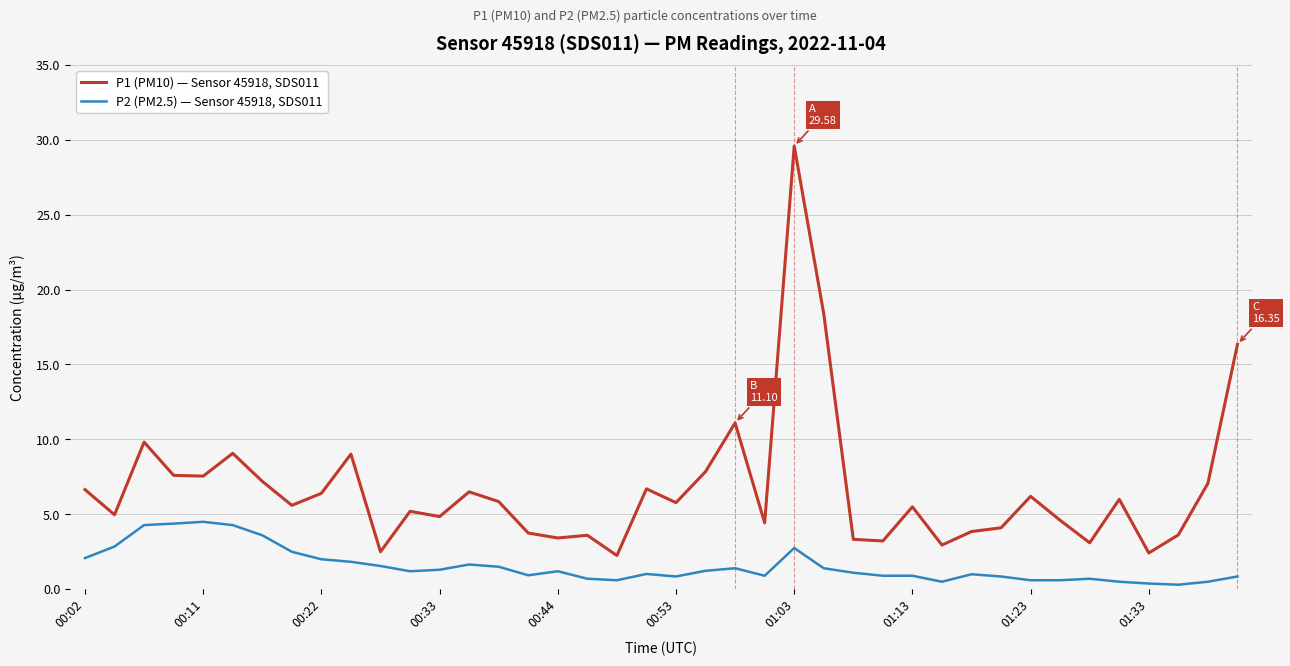

True or false: P1 (PM10) — Sensor 45918, SDS011 and P2 (PM2.5) — Sensor 45918, SDS011 intersect in this chart.

False